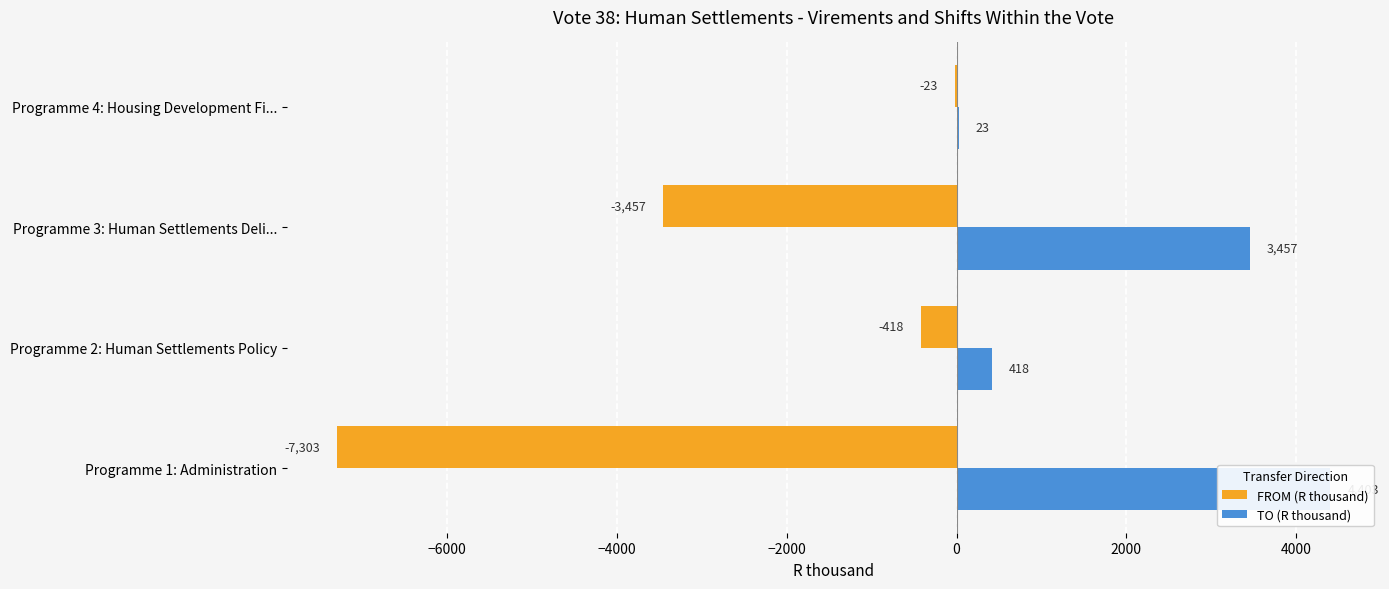

Reading left to right, what are all the values shown in this chart?

FROM (R thousand): -7303	-418	-3457	-23
TO (R thousand): 4403	418	3457	23